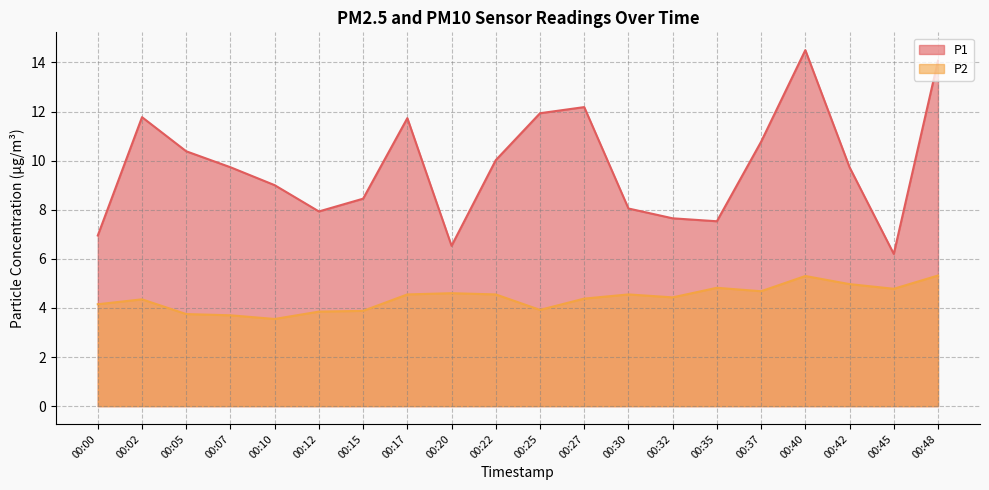

Between 00:48 and 00:07, which is larger?

00:48